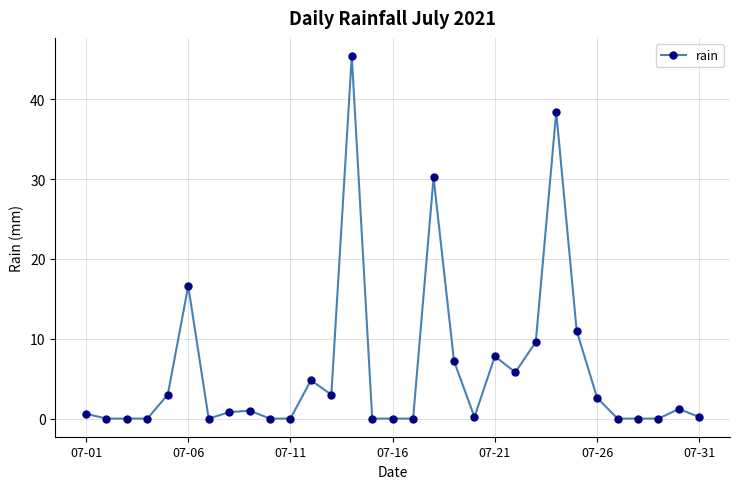

What is the average value?

6.1